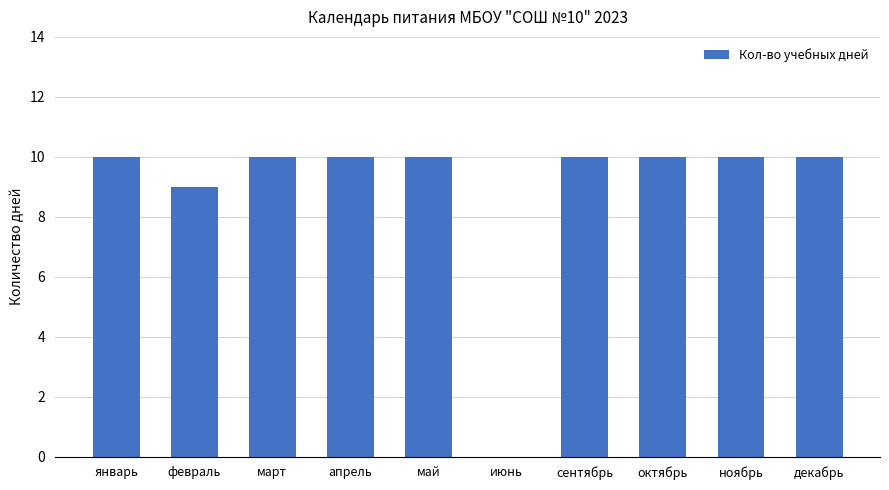

How many values are between 10 and 11?

8